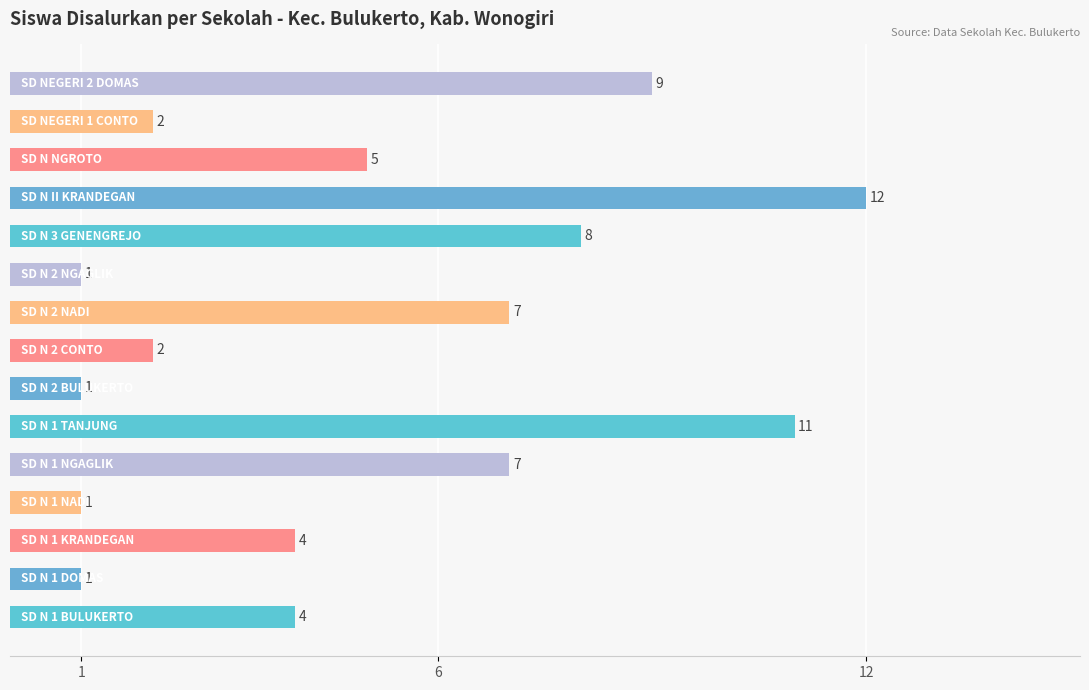

Reading top to bottom, list all the values displayed in this chart.

9	2	5	12	8	1	7	2	1	11	7	1	4	1	4